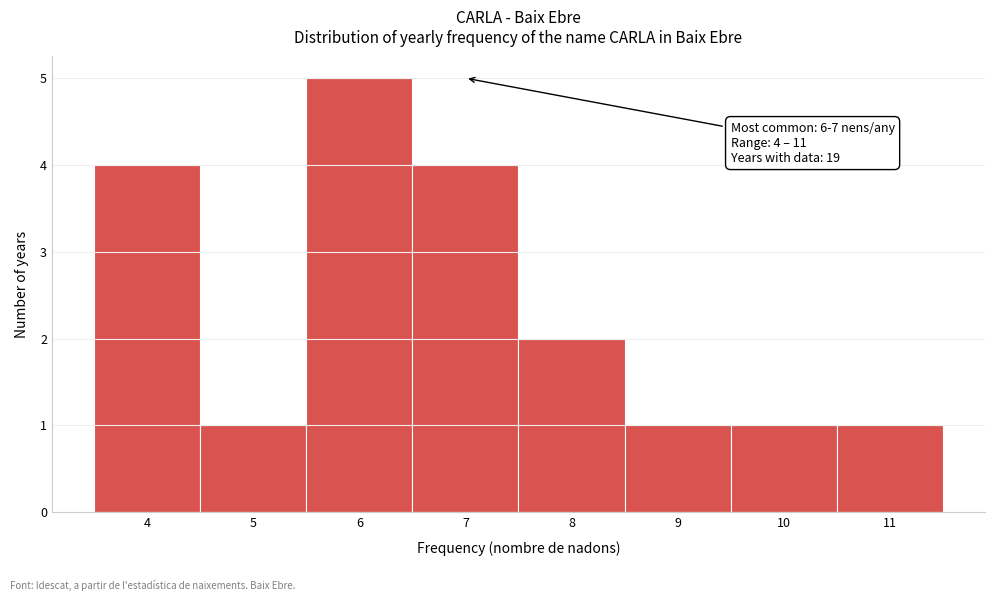

Over which range of the x-axis is the bar tallest?

5.5 to 6.5